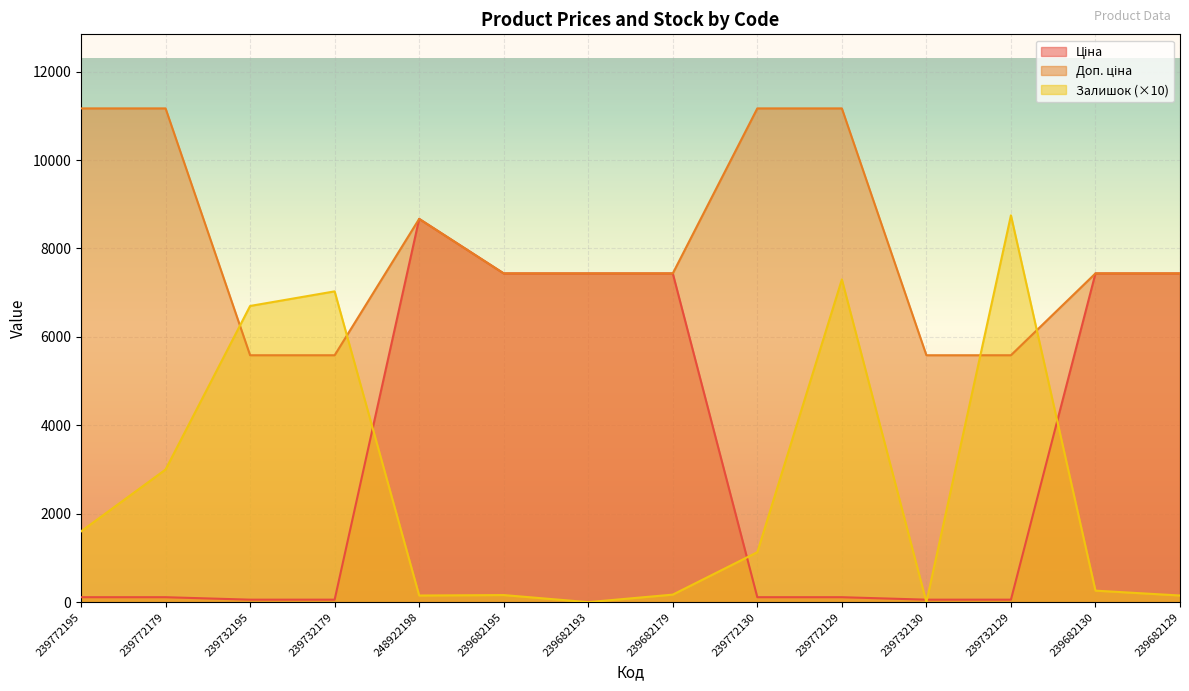

Reading right to left, transcribe all the data shown in this chart.

Ціна: 7436.2	7436.2	55.9	55.9	111.7	111.7	7436.2	7436.2	7436.2	8669.7	55.9	55.9	111.7	111.7
Доп. ціна: 7436.2	7436.2	5585.0	5585.0	11169.0	11169.0	7436.2	7436.2	7436.2	8669.7	5585.0	5585.0	11169.0	11169.0
Залишок: 150.0	260.0	8750.0	0.0	7300.0	1130.0	170.0	0.0	160.0	150.0	7030.0	6700.0	3000.0	1600.0